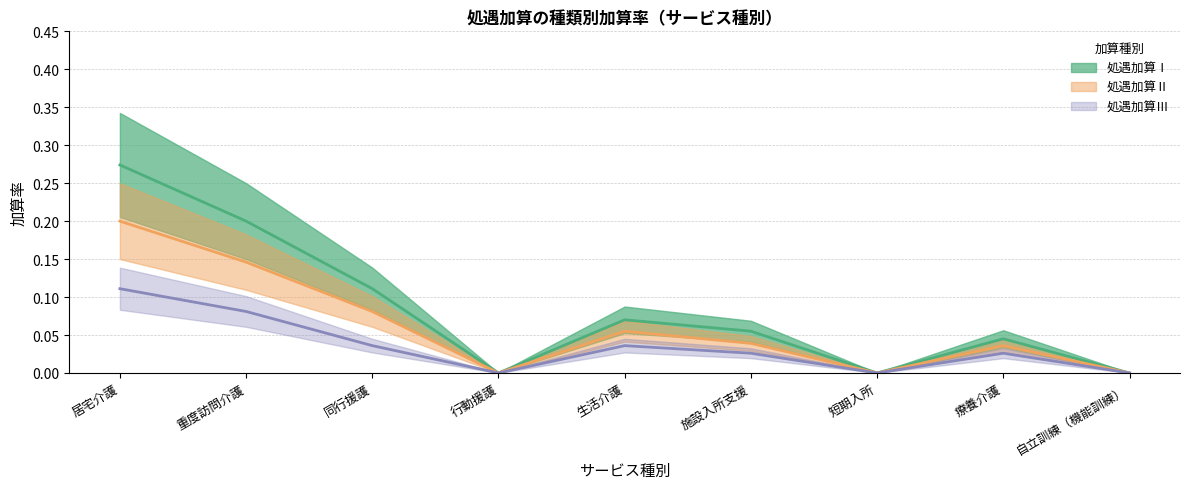

At which category does 処遇加算Ⅲ (中央値) reach its first local valley?

行動援護